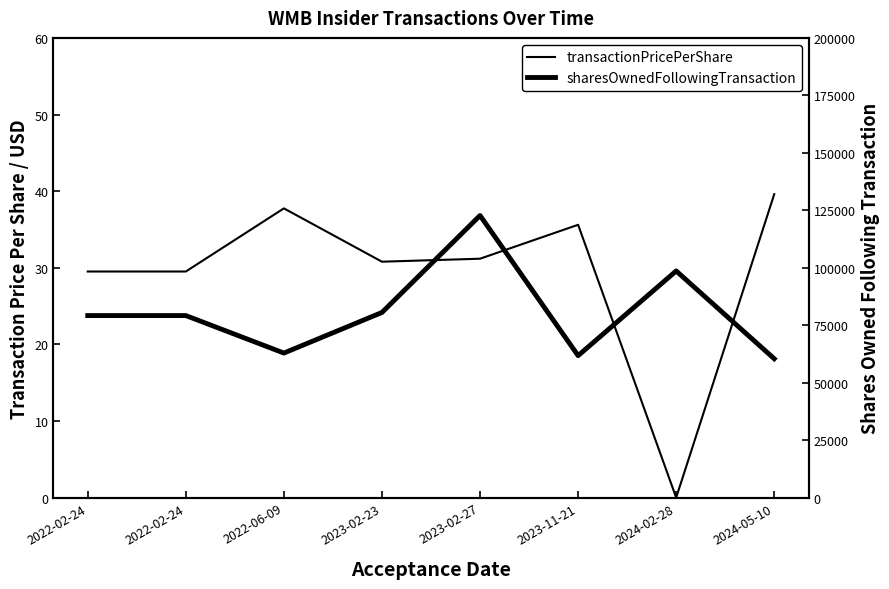

Count the number of categories in the chart.

8